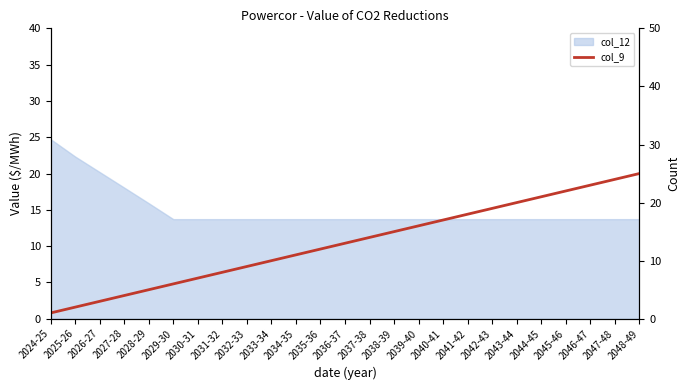

Reading left to right, what are all the values shown in this chart?

2024-25=1	2025-26=2	2026-27=3	2027-28=4	2028-29=5	2029-30=6	2030-31=7	2031-32=8	2032-33=9	2033-34=10	2034-35=11	2035-36=12	2036-37=13	2037-38=14	2038-39=15	2039-40=16	2040-41=17	2041-42=18	2042-43=19	2043-44=20	2044-45=21	2045-46=22	2046-47=23	2047-48=24	2048-49=25